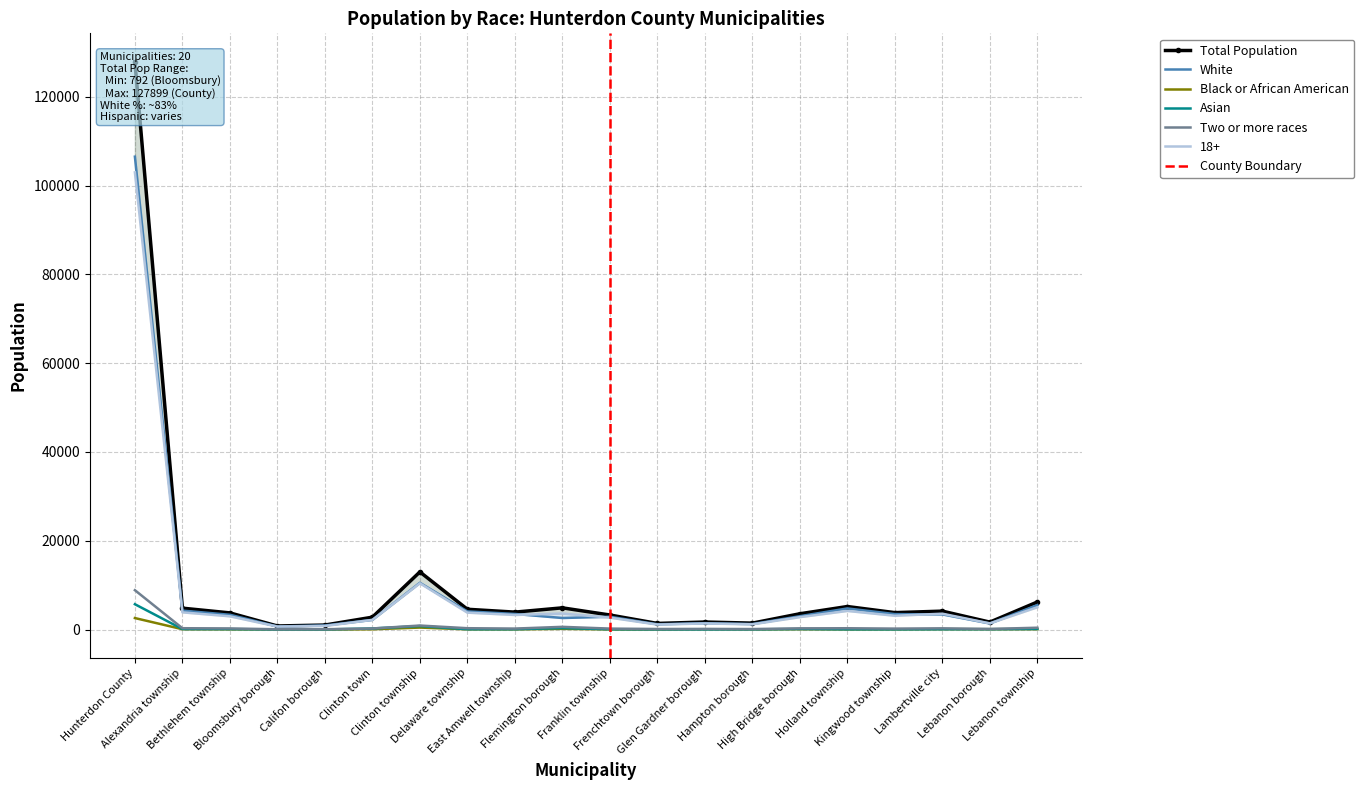

At which category is the sum across all series the highest?

Hunterdon County